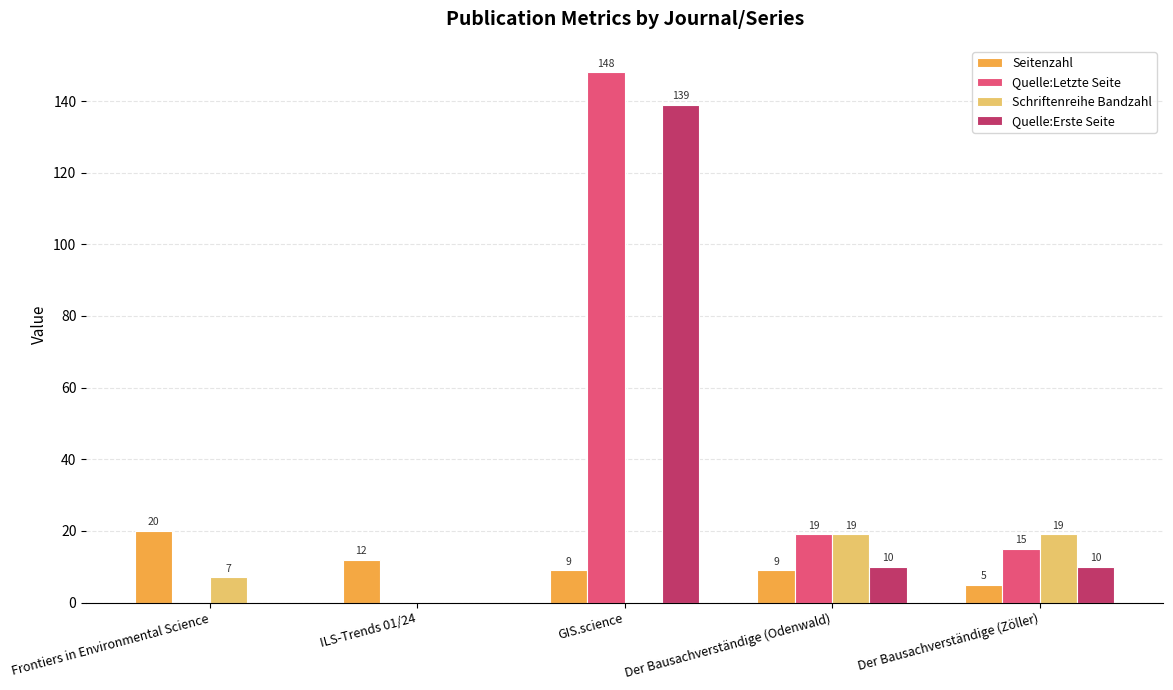

How many values in Schriftenreihe Bandzahl are above zero?

3